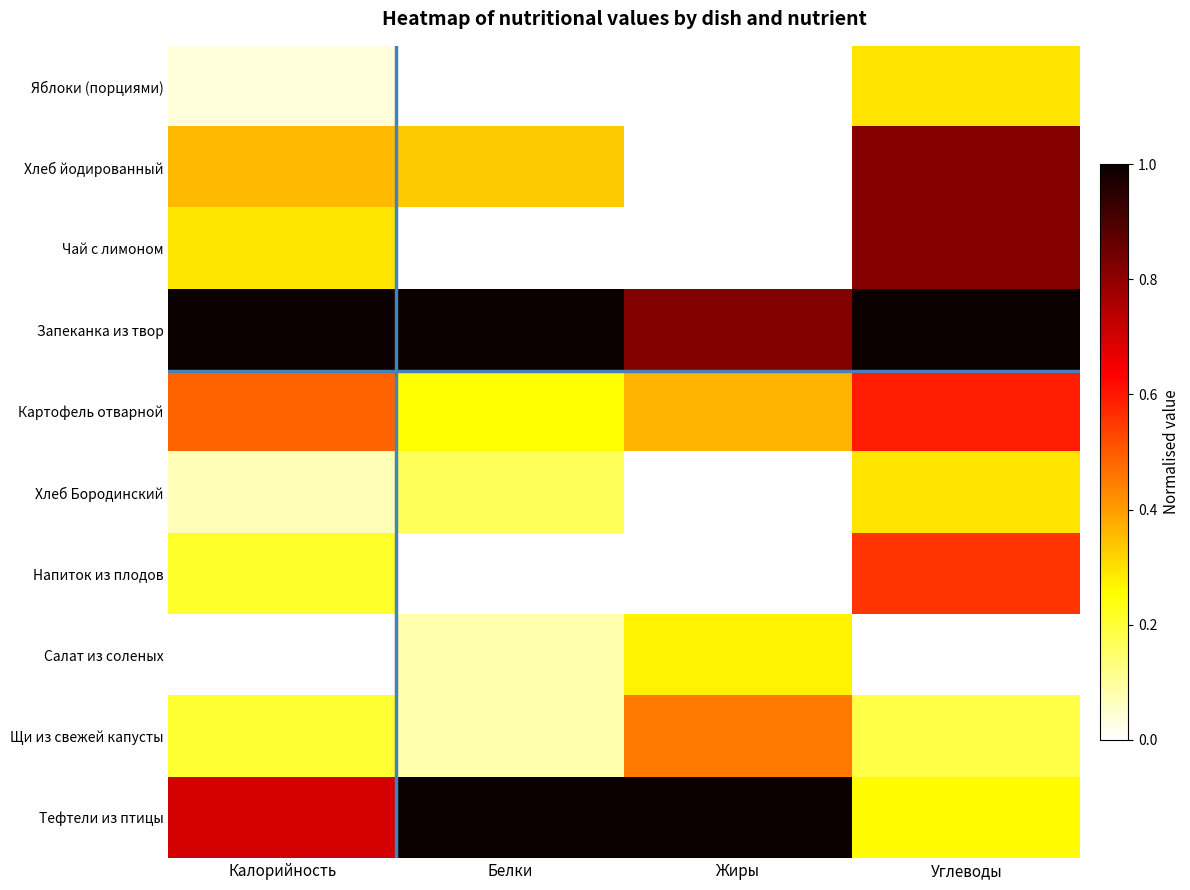

Rank the series by their maximum value, from highest to lowest.

Запеканка из твор, Тефтели из птицы, Хлеб йодированный, Чай с лимоном, Картофель отварной, Напиток из плодов, Щи из свежей капусты, Яблоки (порциями), Хлеб Бородинский, Салат из соленых